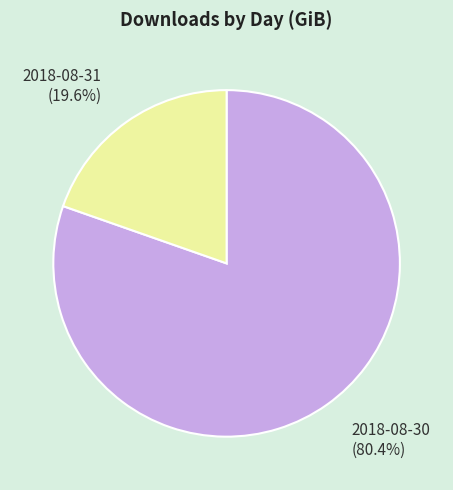

Rank the categories by value from highest to lowest.

2018-08-30, 2018-08-31